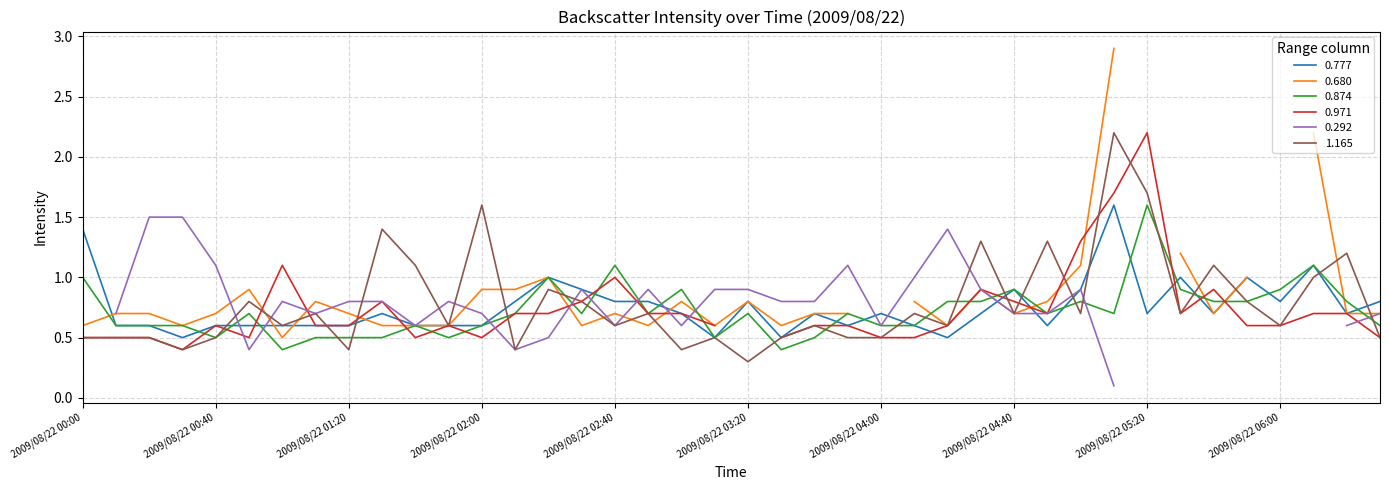

Which series has the largest total across all categories?

1.165